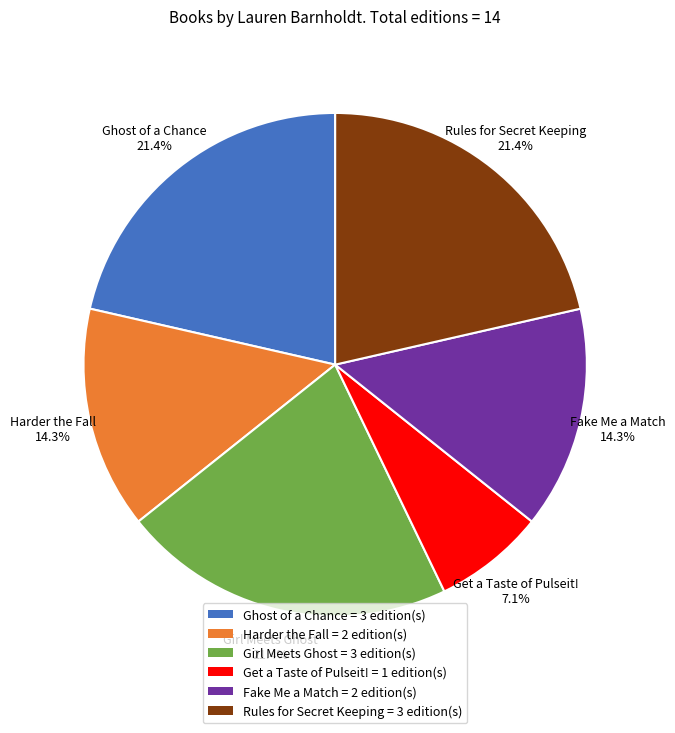

Which has a higher value, Get a Taste of Pulseit! = 1 edition(s) or Girl Meets Ghost = 3 edition(s)?

Girl Meets Ghost = 3 edition(s)